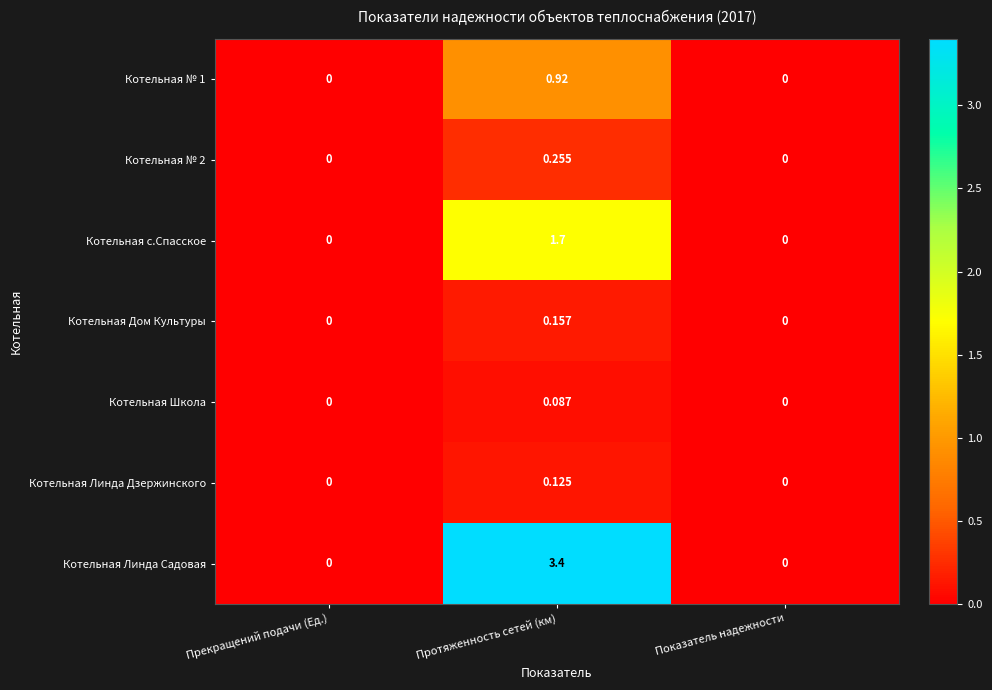

Which category has the highest value in the Котельная Дом Культуры series?

Протяженность сетей (км)